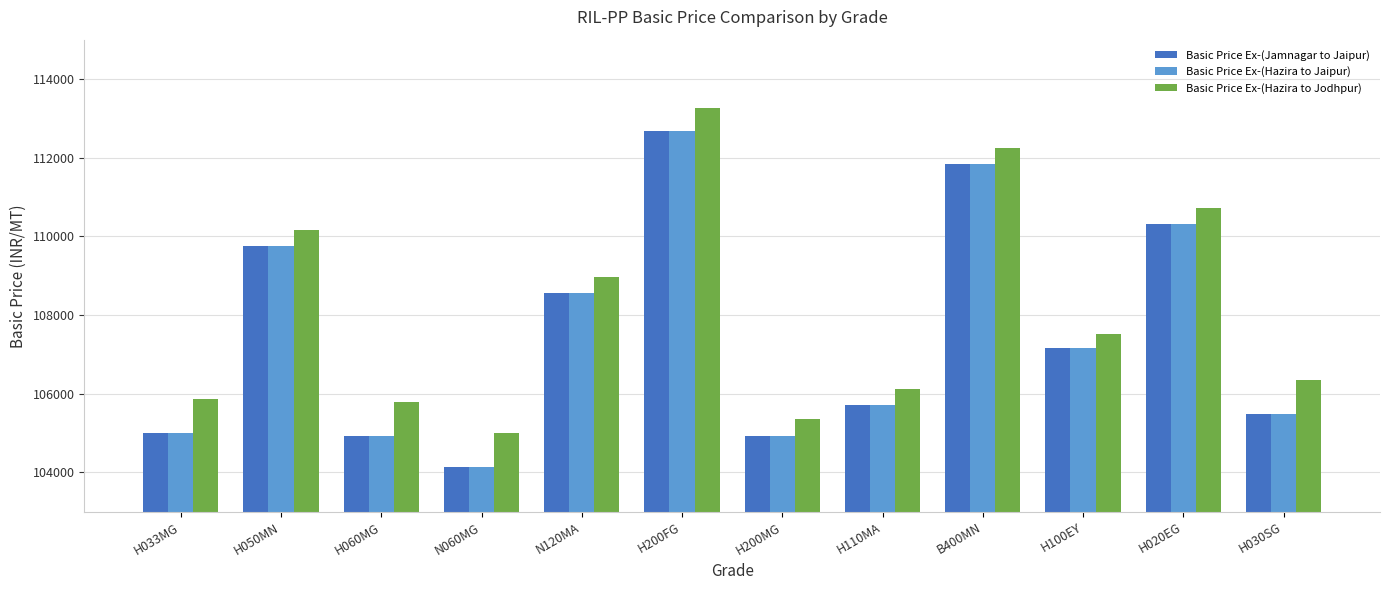

Count the number of categories in the chart.

12